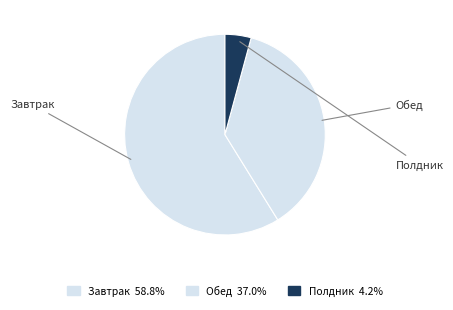

The Полдник slice represents 4% of the pie. True or false?

True